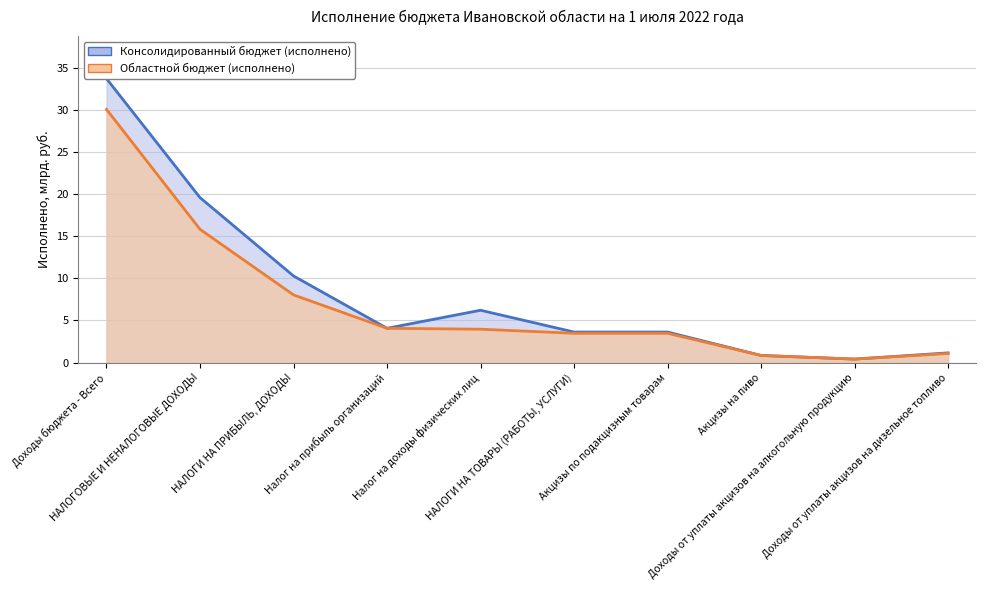

True or false: Областной бюджет (исполнено) has more than 0 points higher than both neighbors.

False